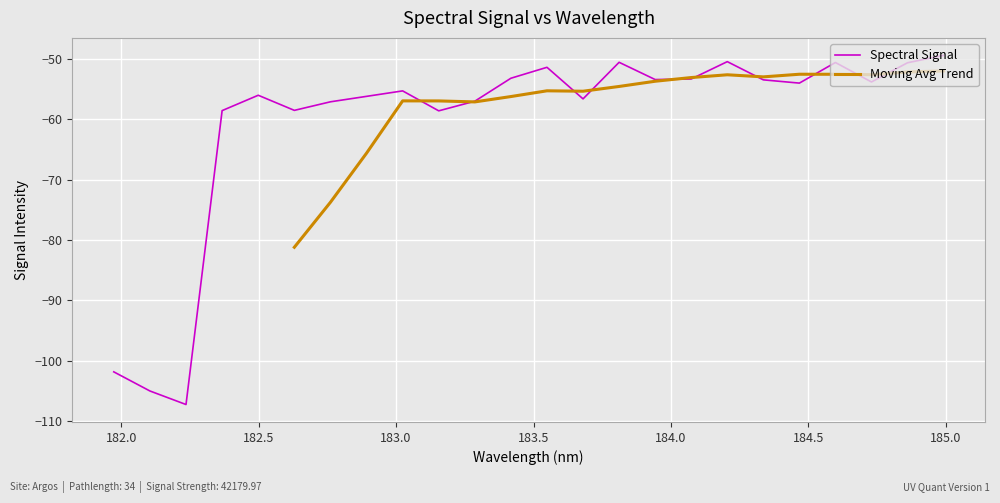

What is the minimum value for Spectral Signal?

-107.3